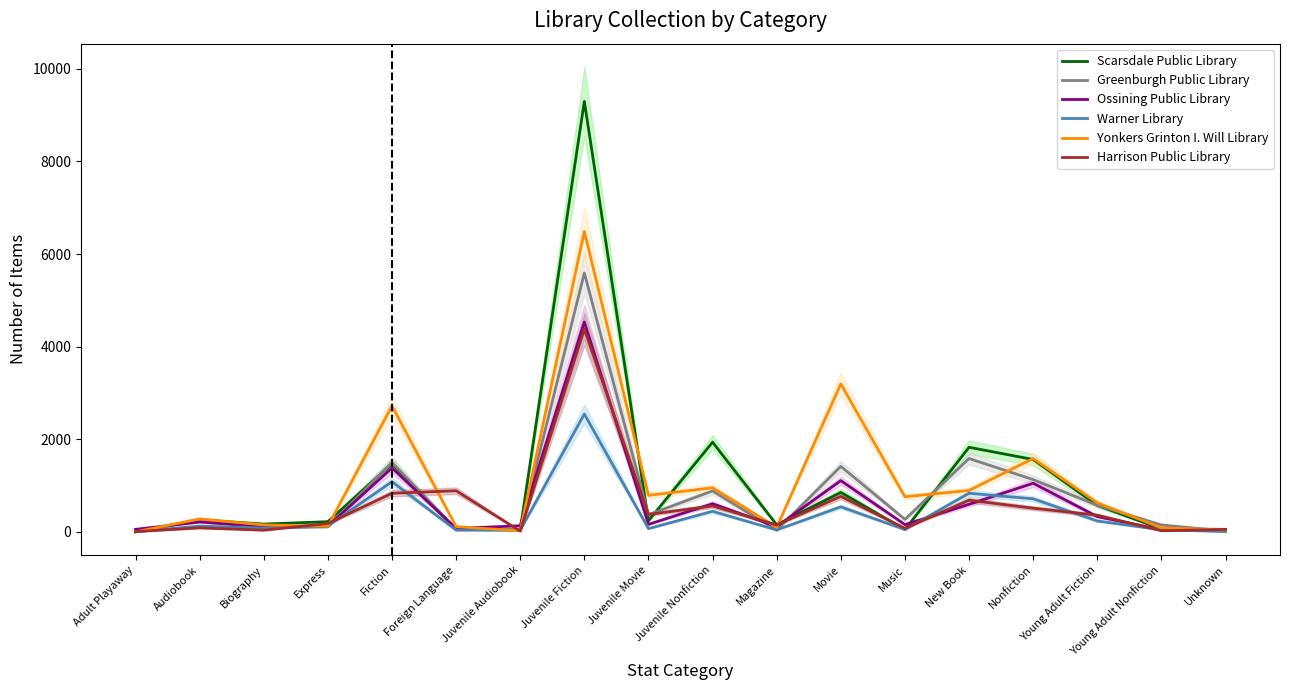

What position from the right is Movie?

7